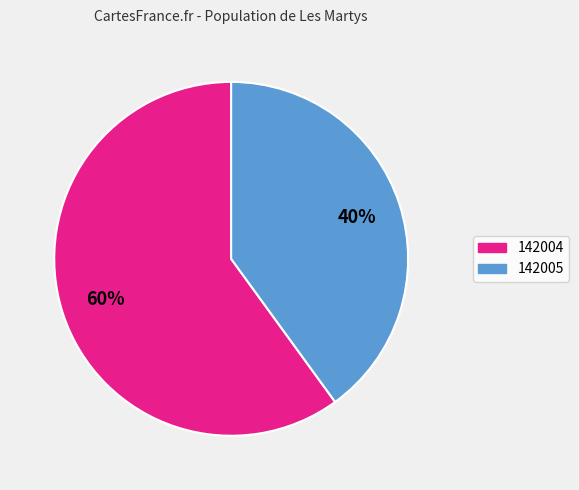

Is it true that 142004 is 60% of the pie?

True